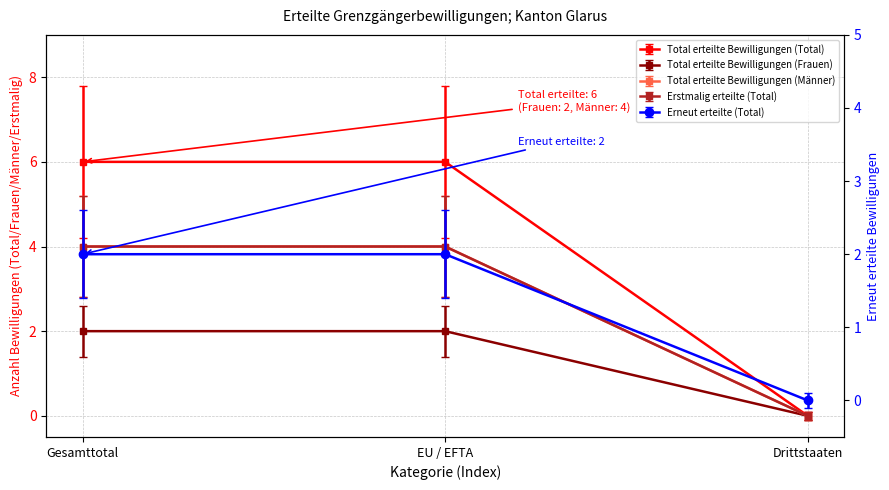

What is the total value across all series at EU / EFTA?

28.4